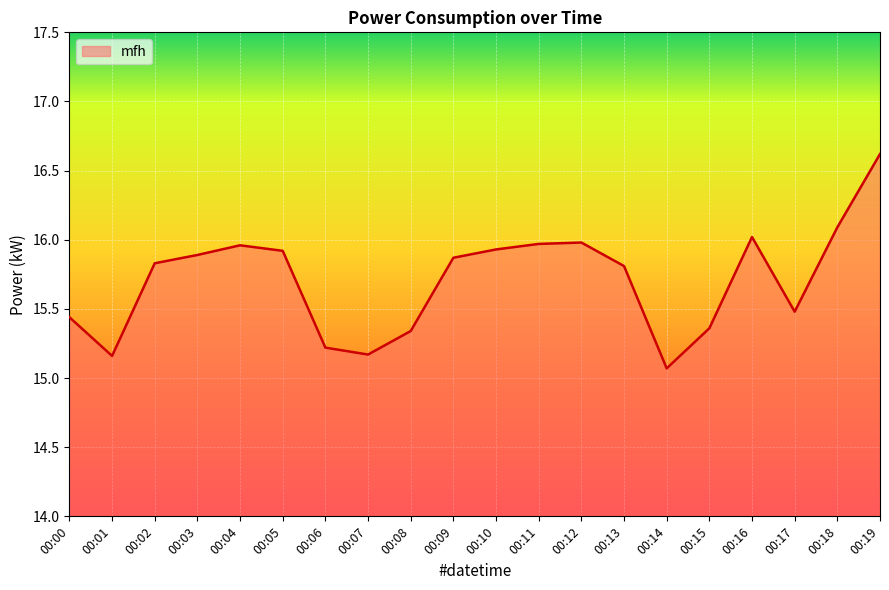

Where is the data nearest to the value 15?

00:14